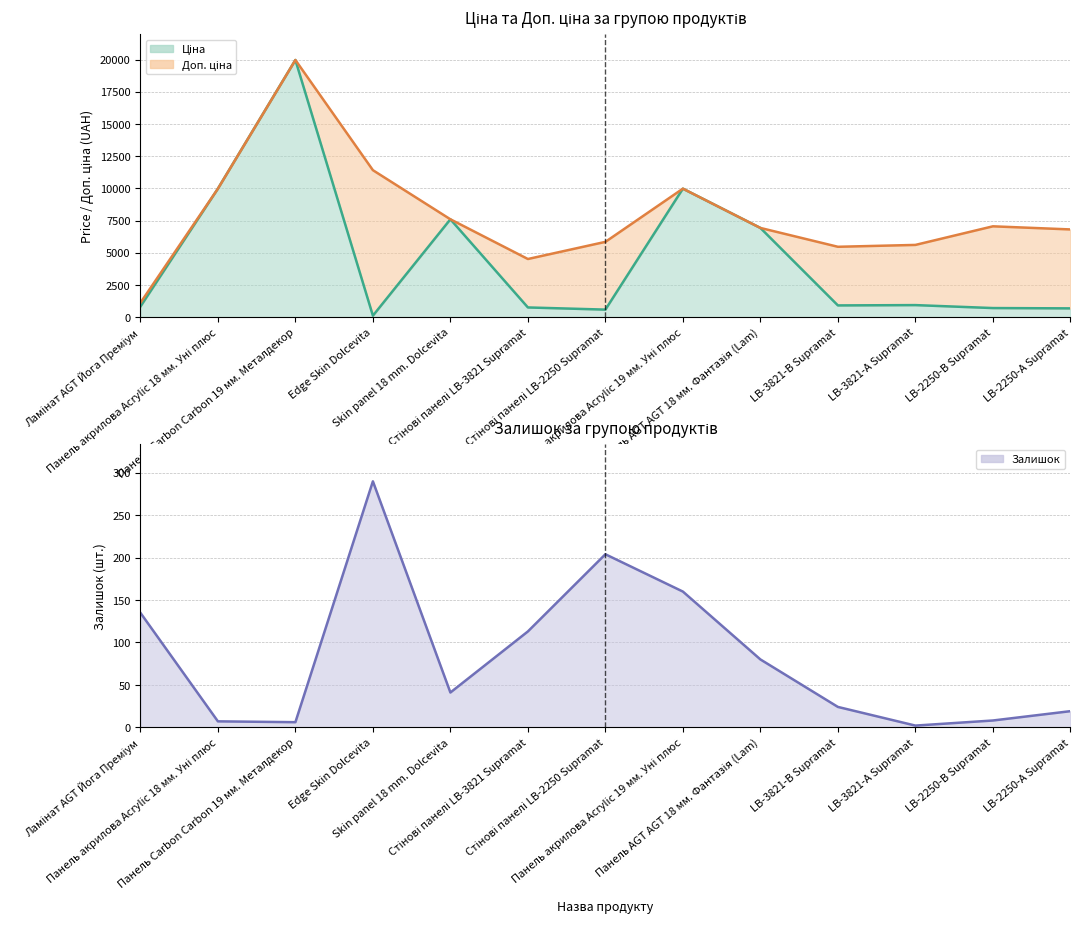

At which label is Залишок closest to 146?

Ламінат AGT Йога Преміум